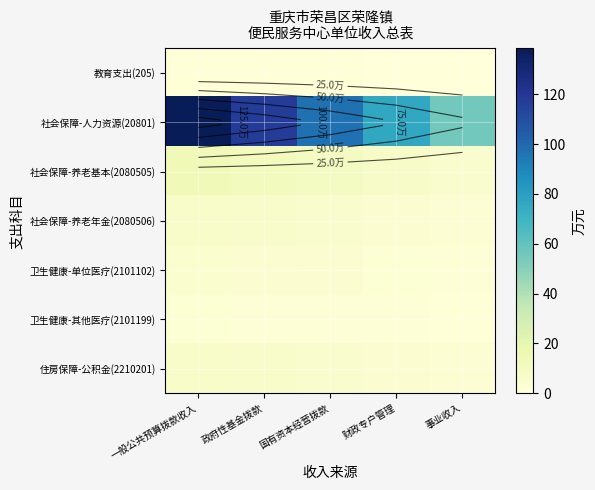

What is the difference between the 住房保障-公积金(2210201) values at 事业收入 and 政府性基金拨款?

3.3